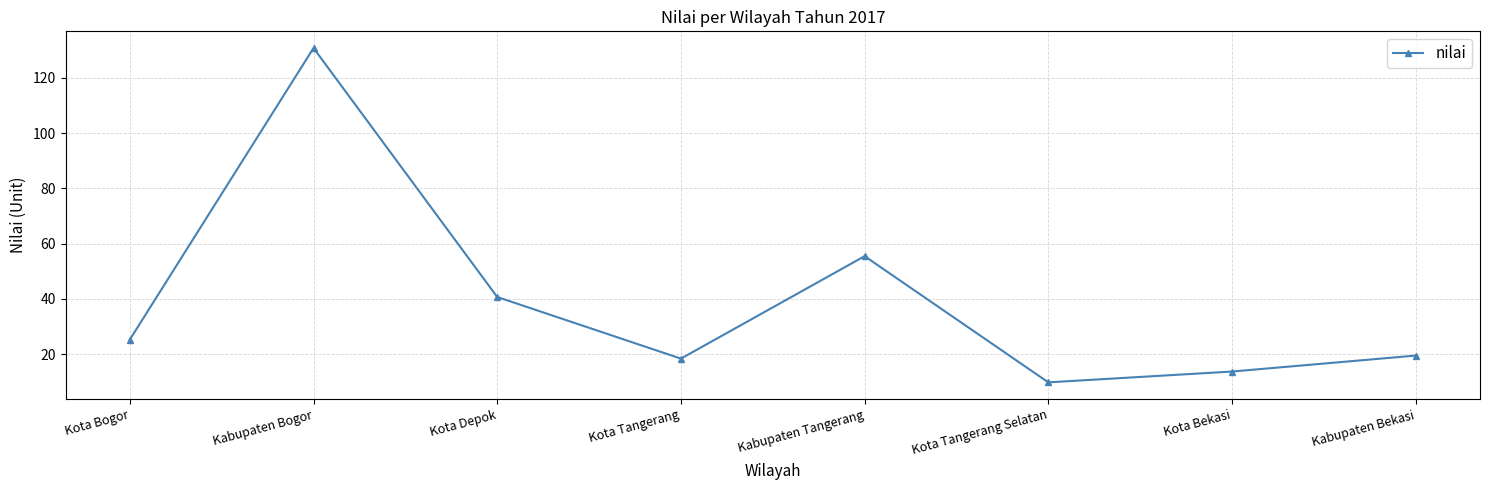

What is the value of the 6th point from the left?

9.8